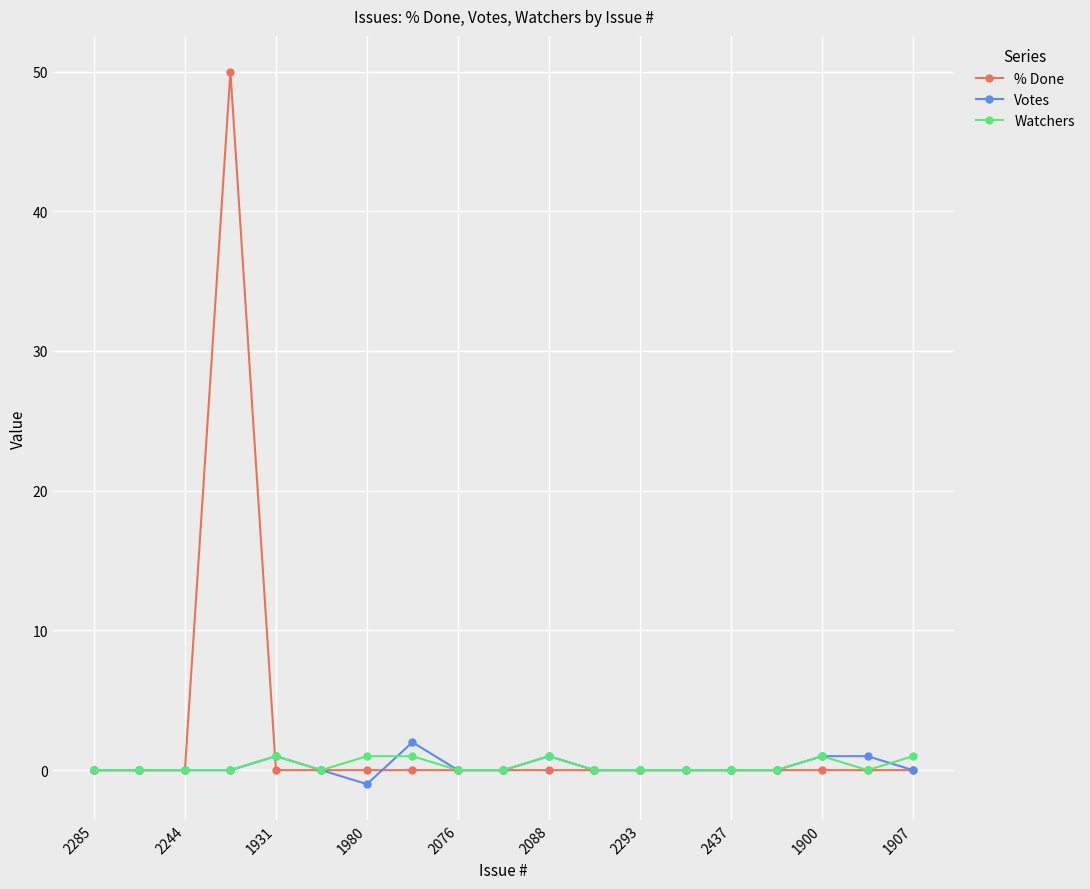

True or false: Votes has more than 0 interior local peaks.

True